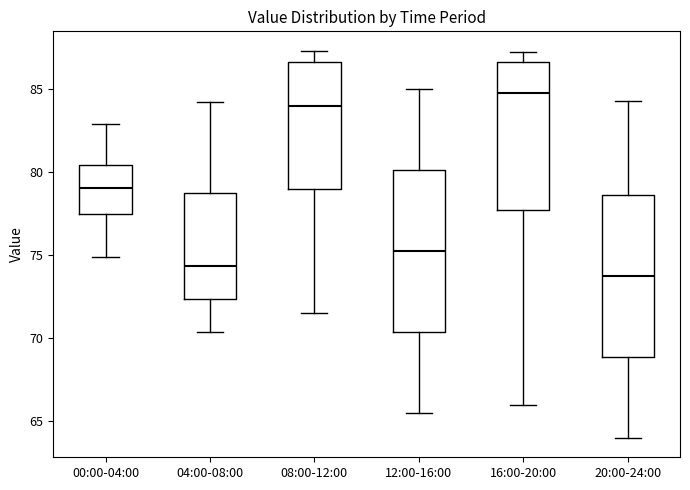

Reading left to right, read every box against the y-axis: the position of its median line, the range the box covers, and the ends of its whiskers. The values are not printed on the chart, so give them approximately, as read against the axis.

00:00-04:00: median 79.0, box 77.5 to 80.5, whiskers 75.0 to 83.0
04:00-08:00: median 74.5, box 72.5 to 79.0, whiskers 70.5 to 84.0
08:00-12:00: median 84.0, box 79.0 to 86.5, whiskers 71.5 to 87.5
12:00-16:00: median 75.5, box 70.5 to 80.0, whiskers 65.5 to 85.0
16:00-20:00: median 85.0, box 77.5 to 86.5, whiskers 66.0 to 87.0
20:00-24:00: median 74.0, box 69.0 to 78.5, whiskers 64.0 to 84.5